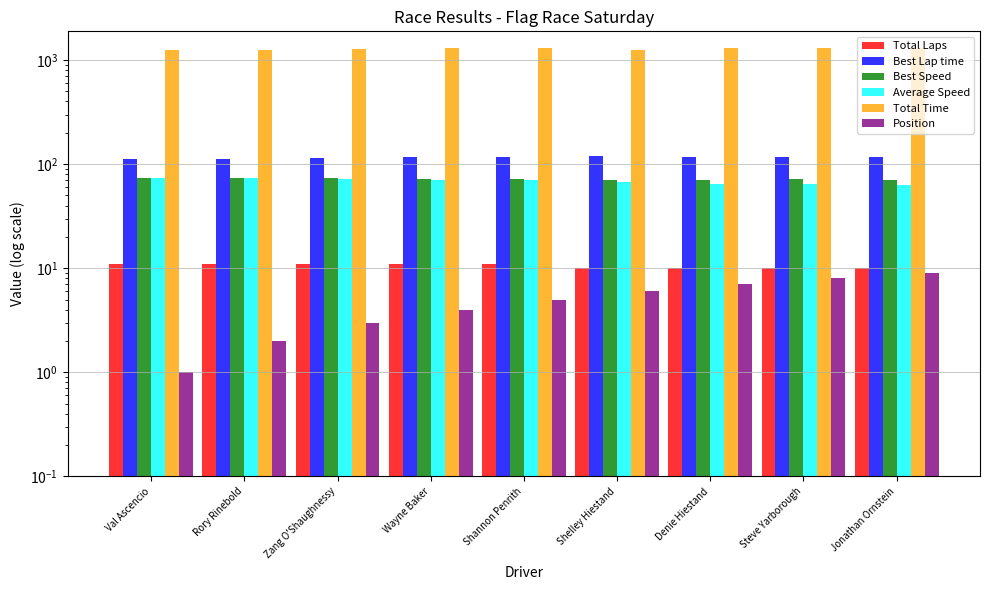

Is it true that Best Speed equals 28.0 at Denie Hiestand?

False